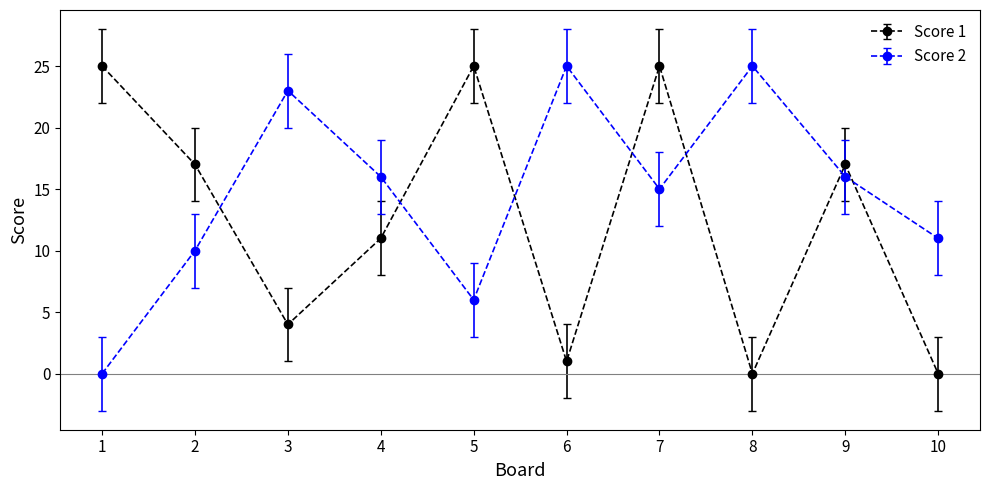

How many categories are shown in the chart?

10